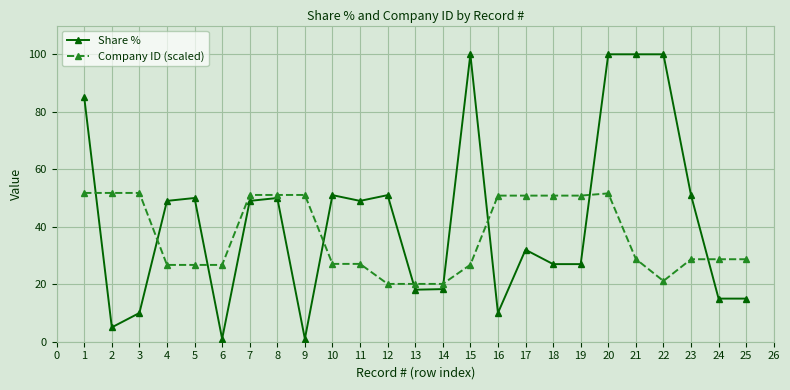

Count the number of data series in this chart.

2